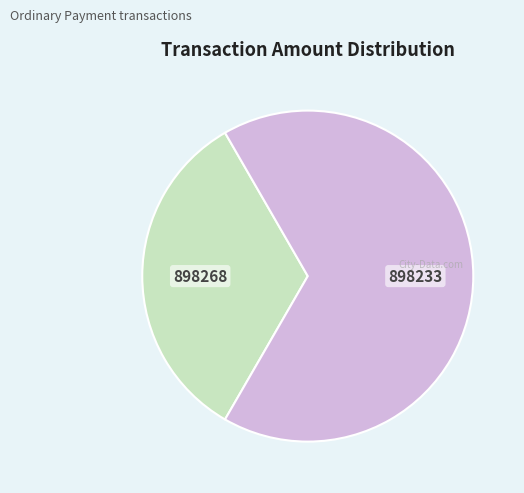

Between 898233 and 898268, which is larger?

898233